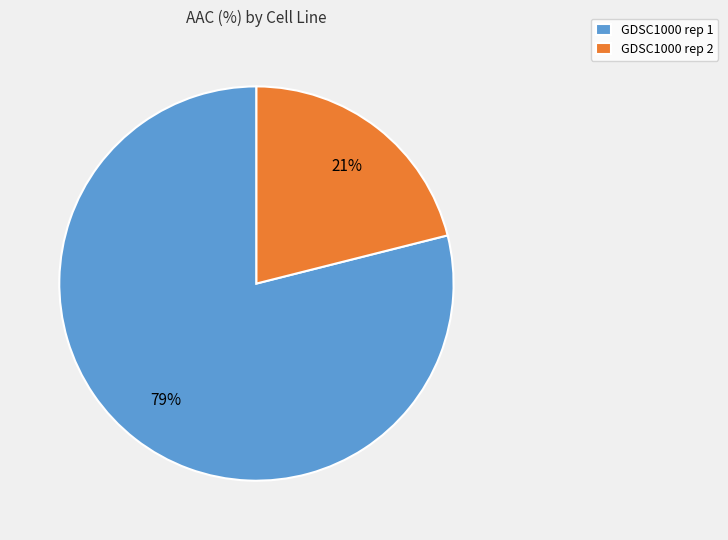

What is the ratio of the value at GDSC1000 rep 2 to the value at GDSC1000 rep 1?

0.3